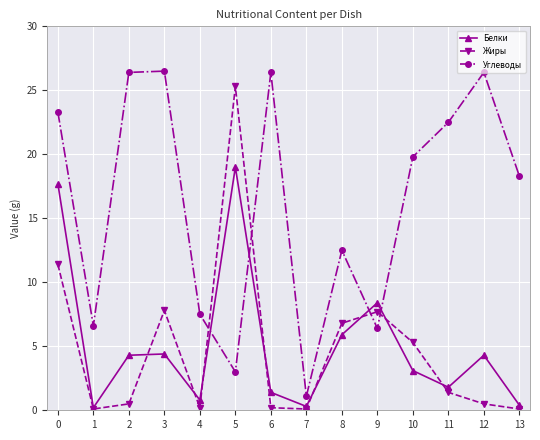

What is the lowest value of the Углеводы series?

1.1